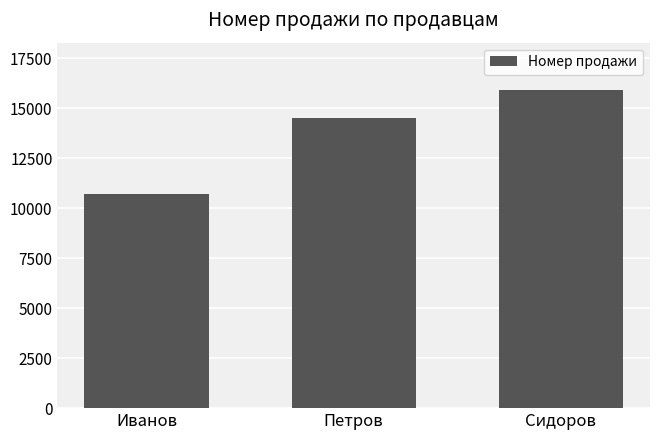

Reading left to right, transcribe all the data shown in this chart.

10716	14519	15905